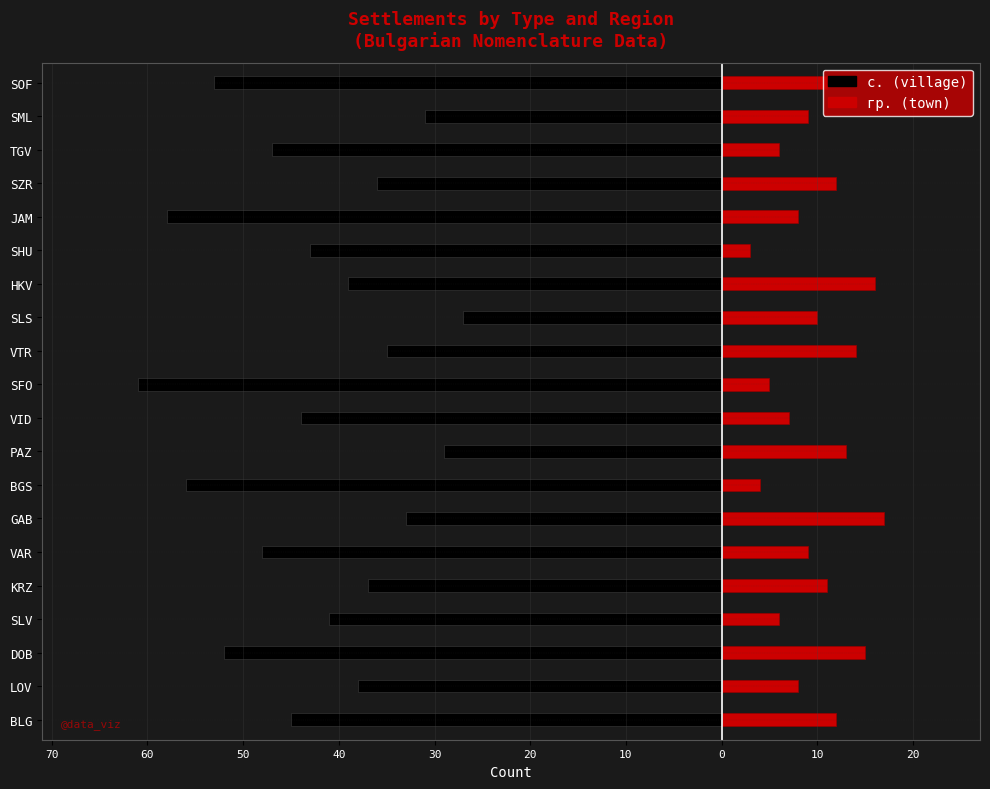

At LOV, list the series in order from smallest to largest.

с. (village), гр. (town)